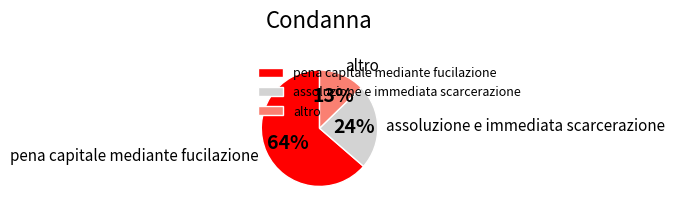

To the nearest percent, what is the average slice percentage?

33%